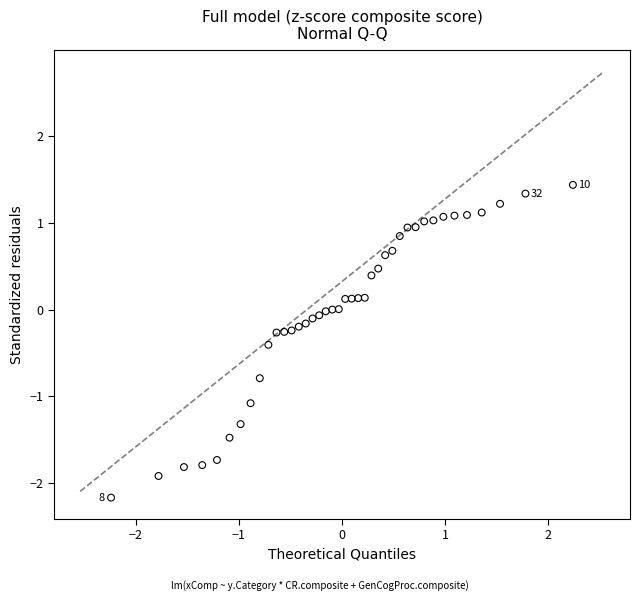

What is the range of Y values (max minus min)?

3.6